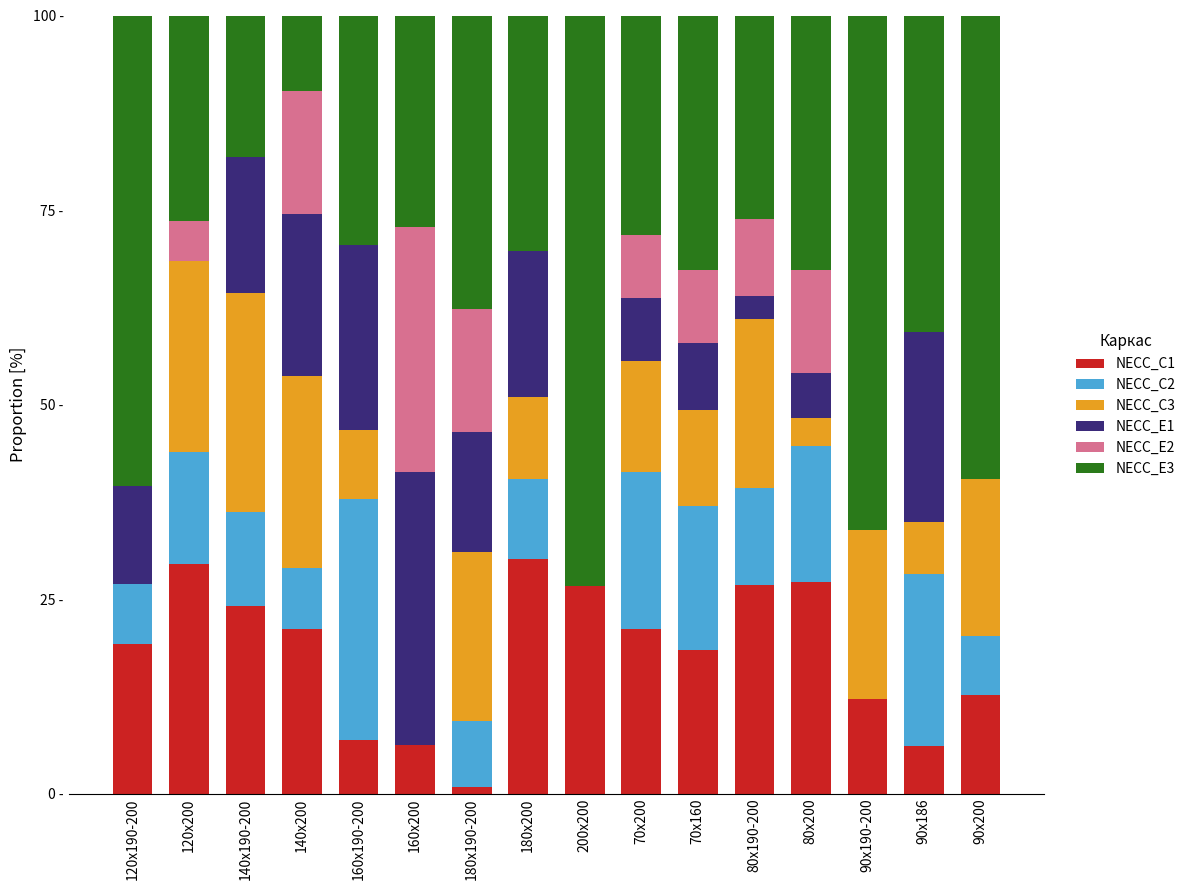

At which category is the sum across all series the highest?

90х190-200